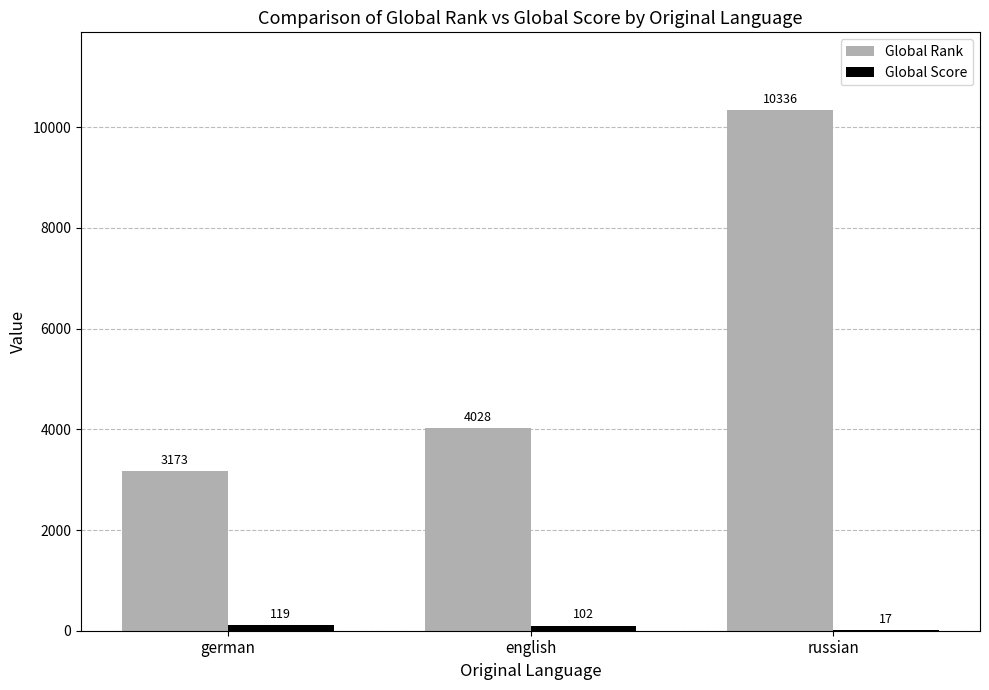

Between german and english, which series saw the biggest shift?

Global Rank